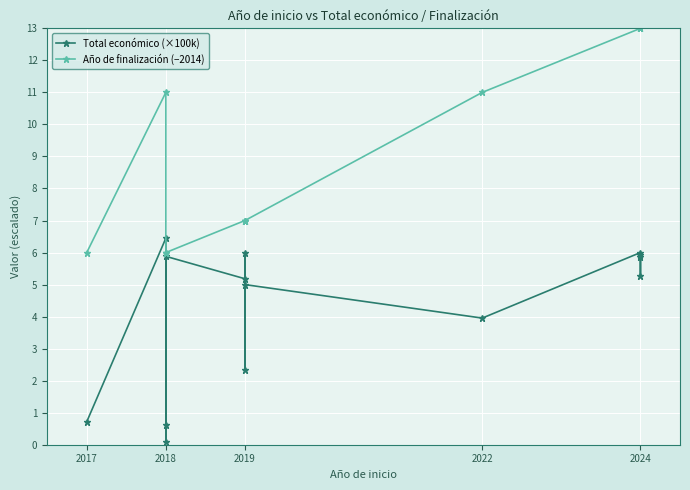

Between 2018 and 2022, which series saw the biggest shift?

Año de finalización (−2014)